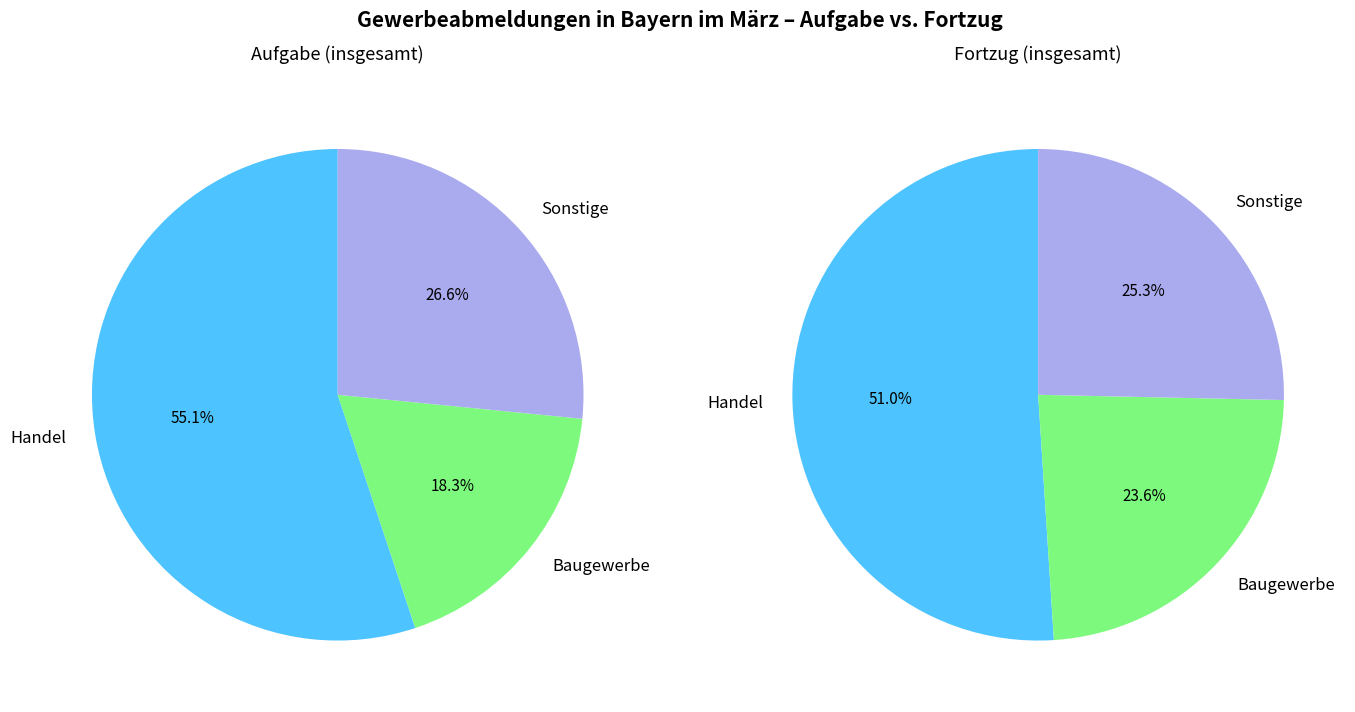

Which slice represents more than half of the pie?

Handel